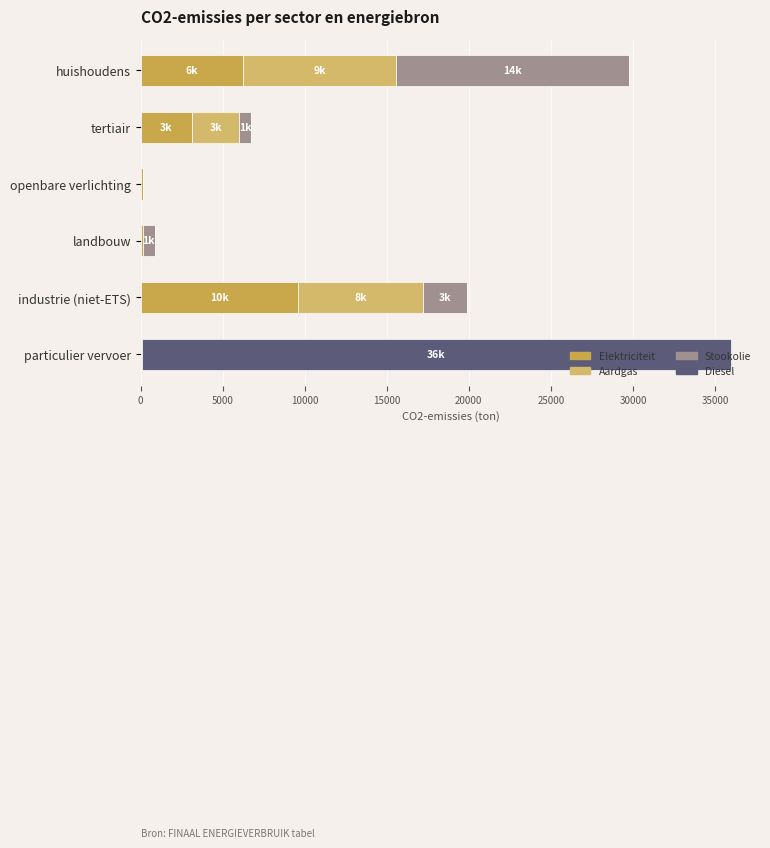

What is the average value of the Stookolie series?

3043.7